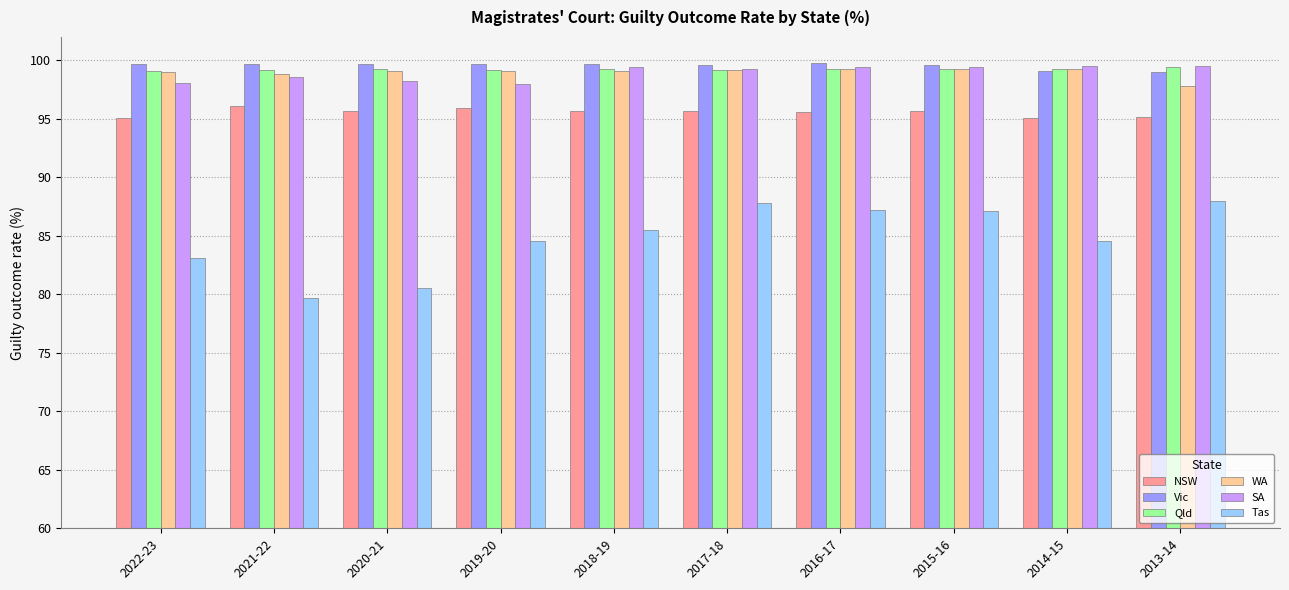

What is the sum of the Qld values at 2019-20 and 2013-14?

198.6